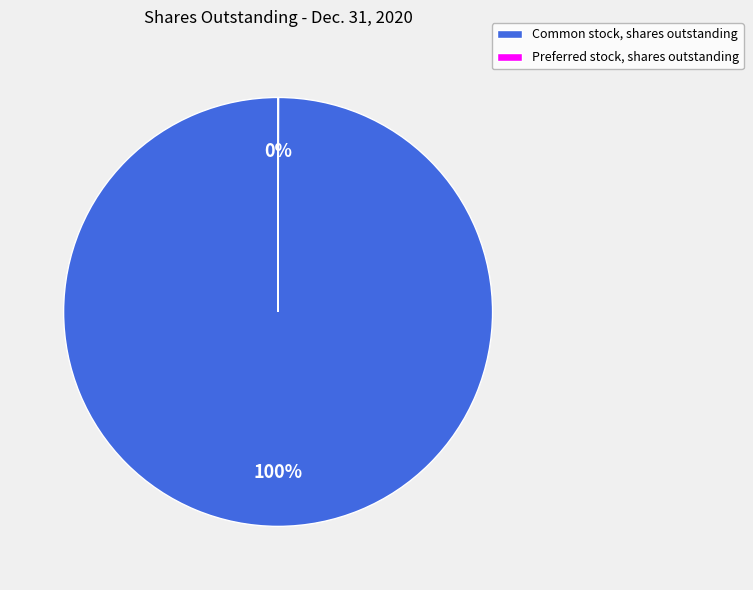

The Common stock, shares outstanding slice represents 100% of the pie. True or false?

True